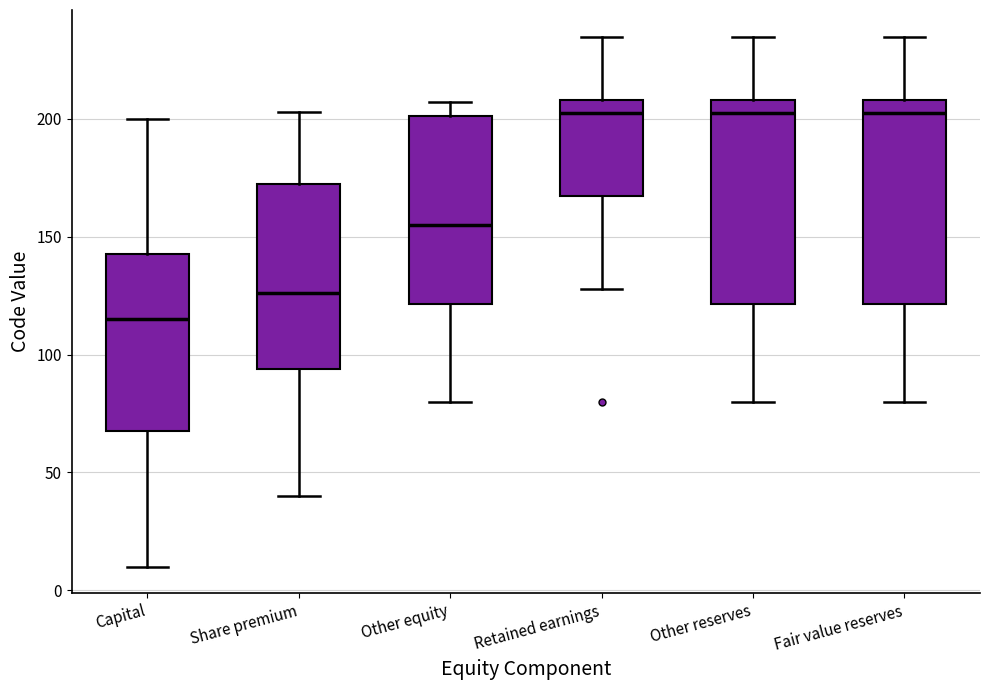

Reading left to right, transcribe this box plot: for each box, give where its median line is, the range the box spans, and where its two whiskers end, as read against the y-axis. The values are not printed on the chart, so give them approximately, as read against the axis.

Capital: median 115, box 70 to 145, whiskers 10 to 200
Share premium: median 125, box 95 to 175, whiskers 40 to 205
Other equity: median 155, box 120 to 200, whiskers 80 to 205
Retained earnings: median 205, box 170 to 210, whiskers 130 to 235
Other reserves: median 205, box 120 to 210, whiskers 80 to 235
Fair value reserves: median 205, box 120 to 210, whiskers 80 to 235